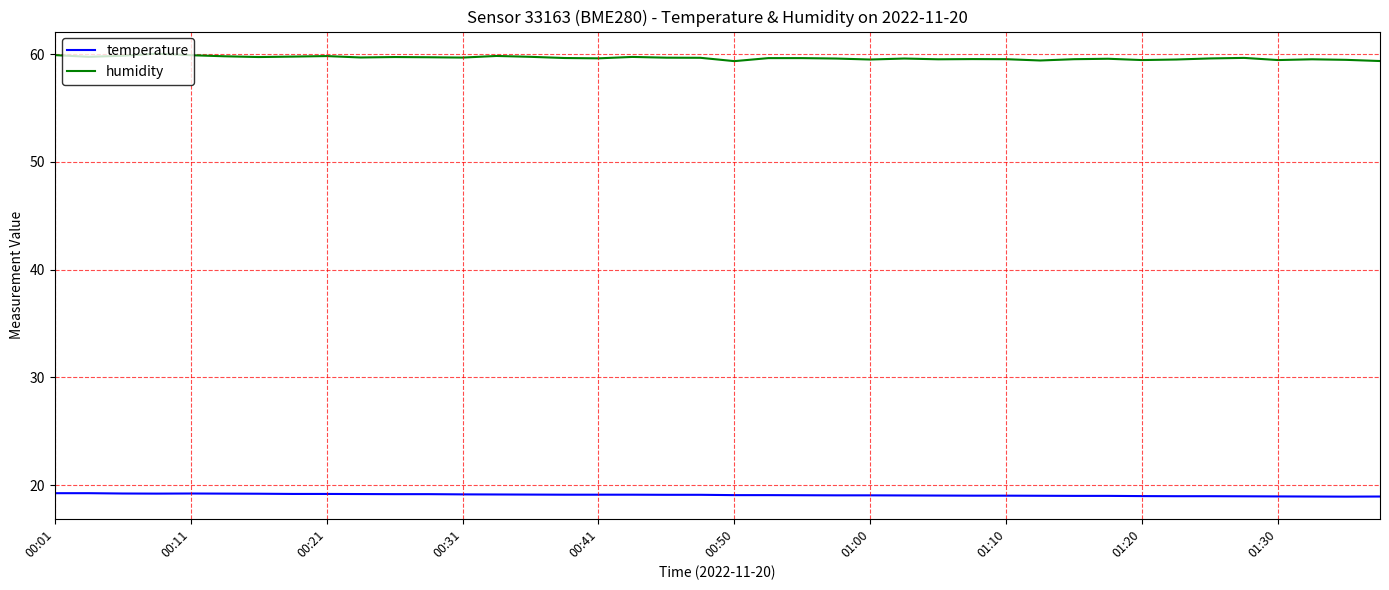

What is the smallest value displayed?

18.9